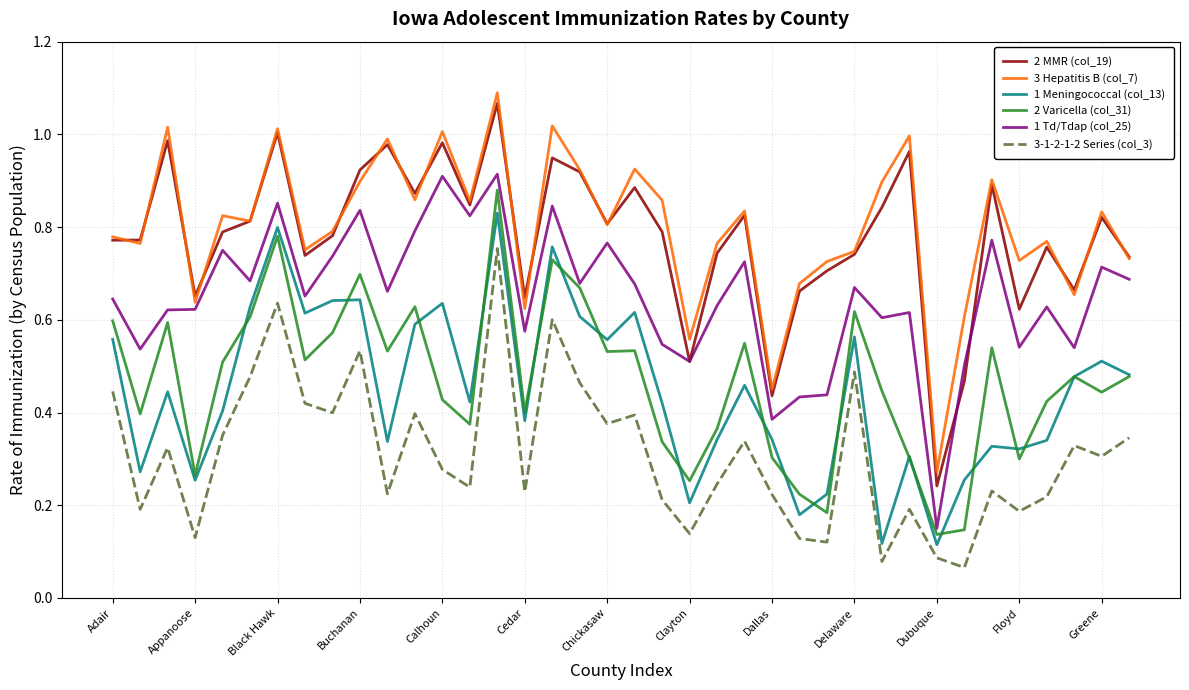

True or false: 3-1-2-1-2 Series (col_3) and 2 MMR (col_19) cross at least once.

False